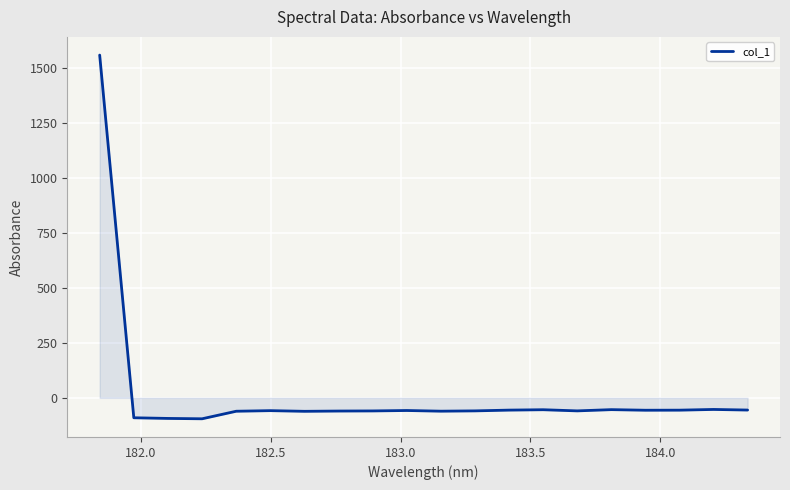

What is the maximum value shown in the chart?

1560.7